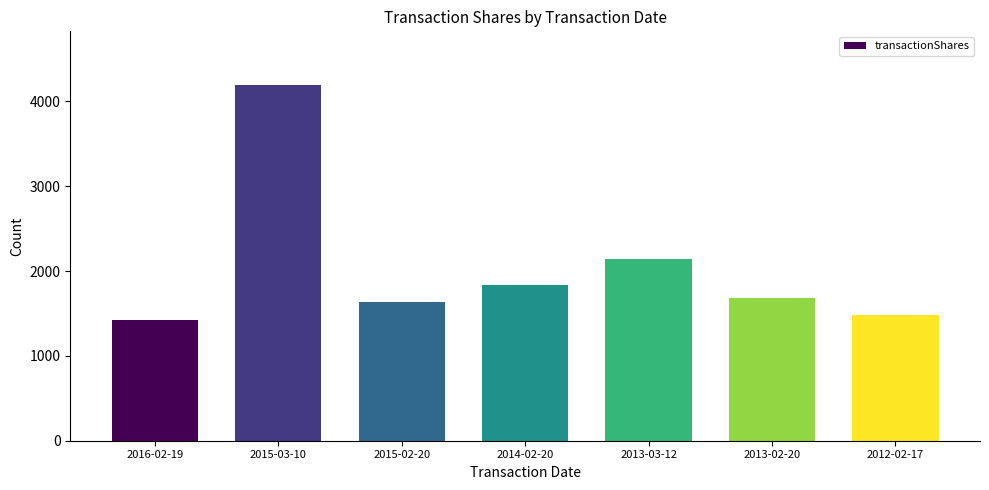

Read the value at 2013-03-12, to the nearest 100.

2100